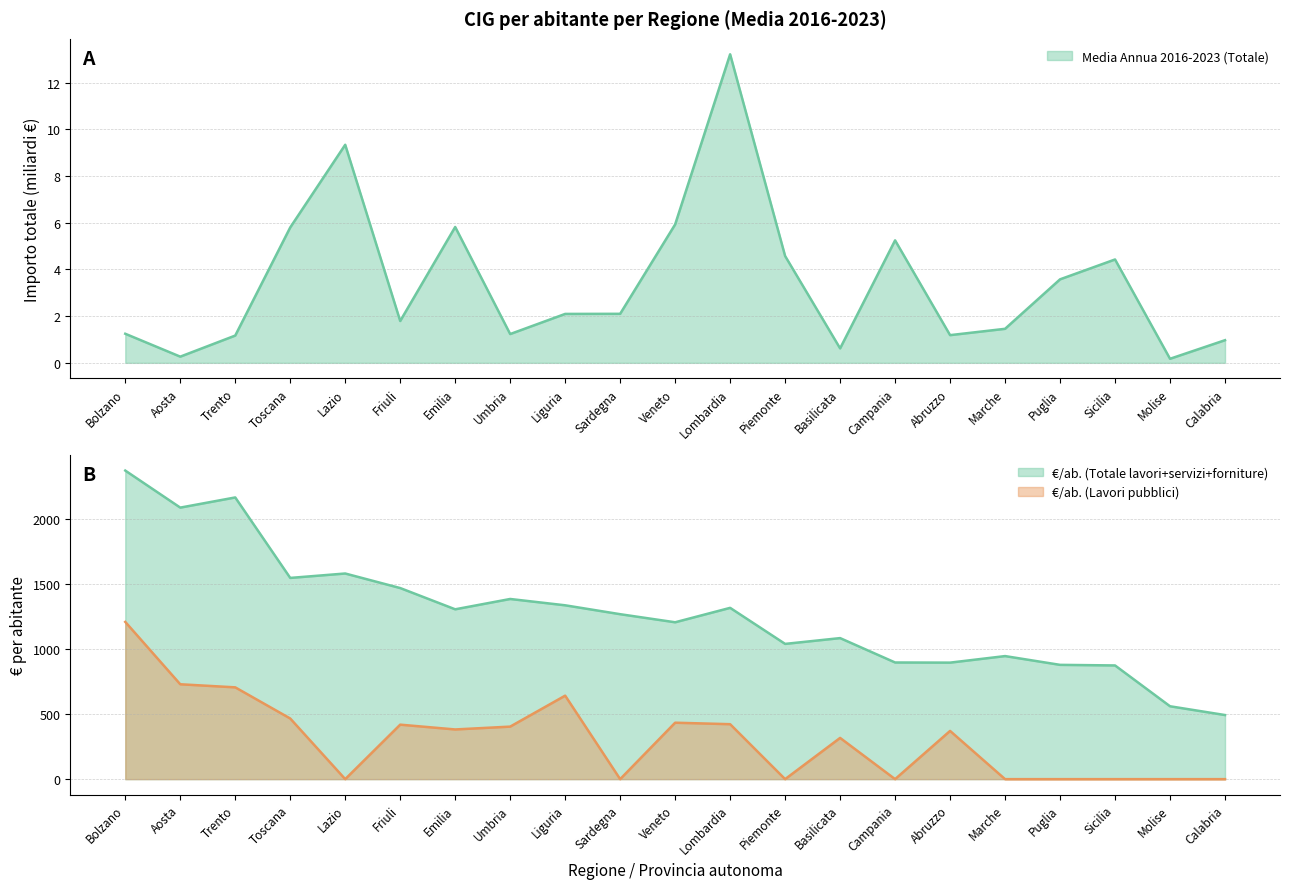

What is the difference between the importo Cig per abitante (Totale) values at Basilicata and Umbria?

301.2